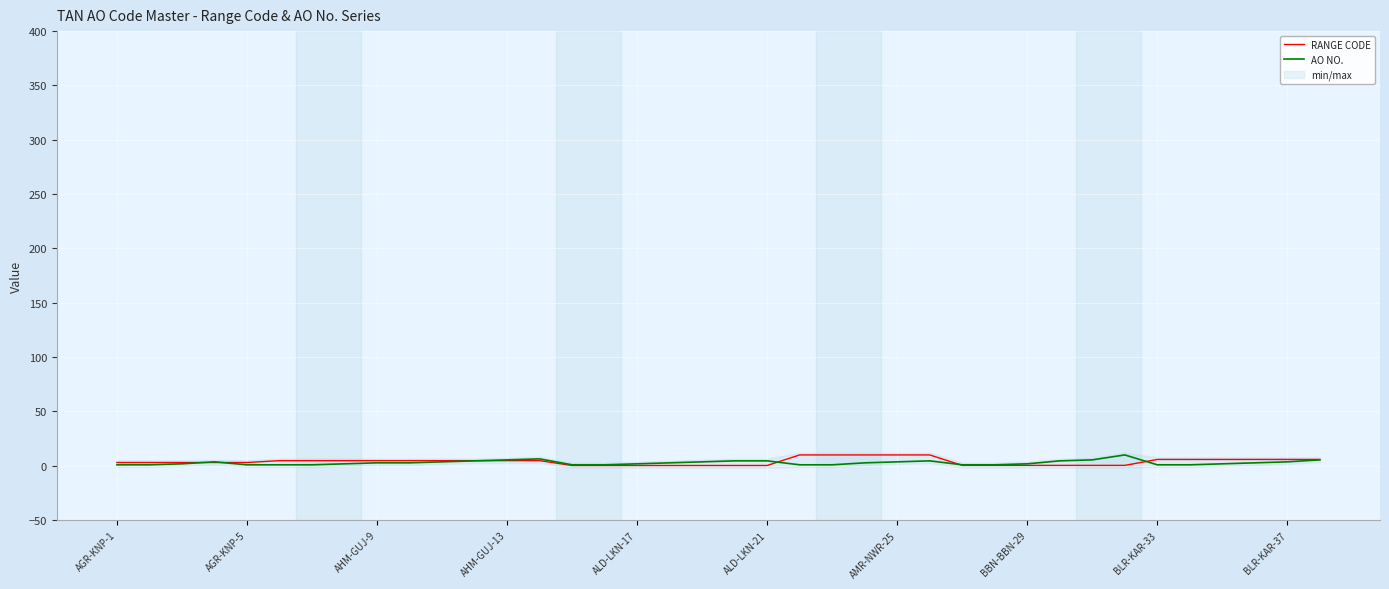

The RANGE CODE series shows 13.8 at 23. True or false?

False